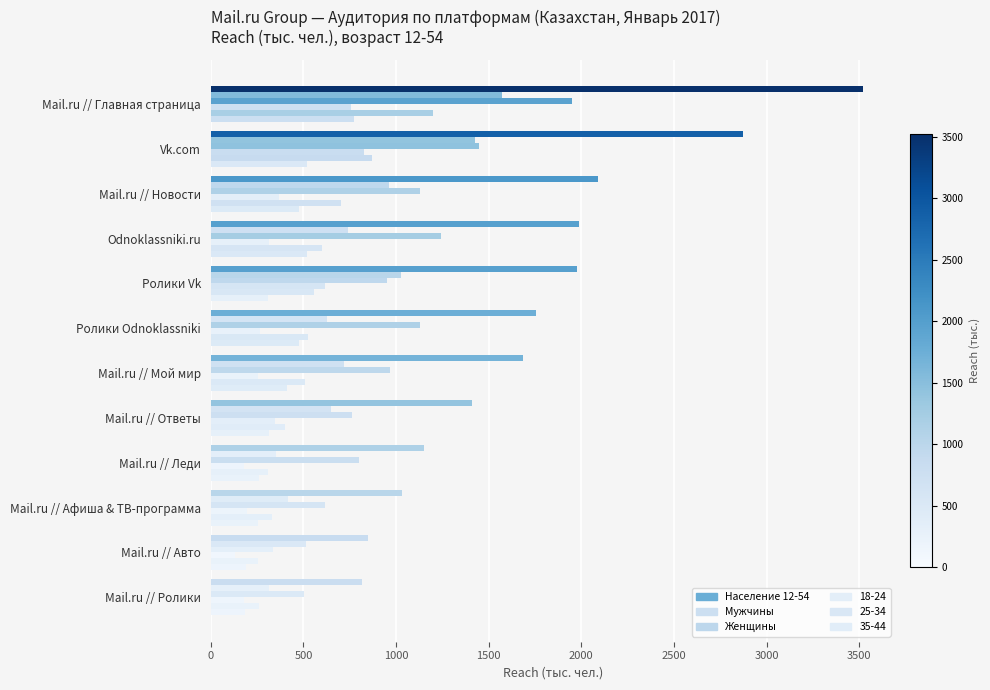

What is the sum of all Женщины values?

11829.0